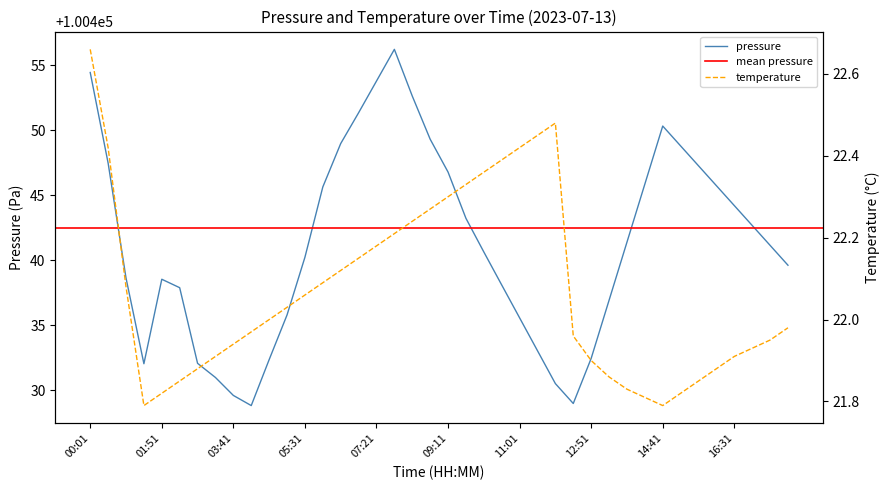

True or false: pressure has a value of 148600.9 at 14:41.

False